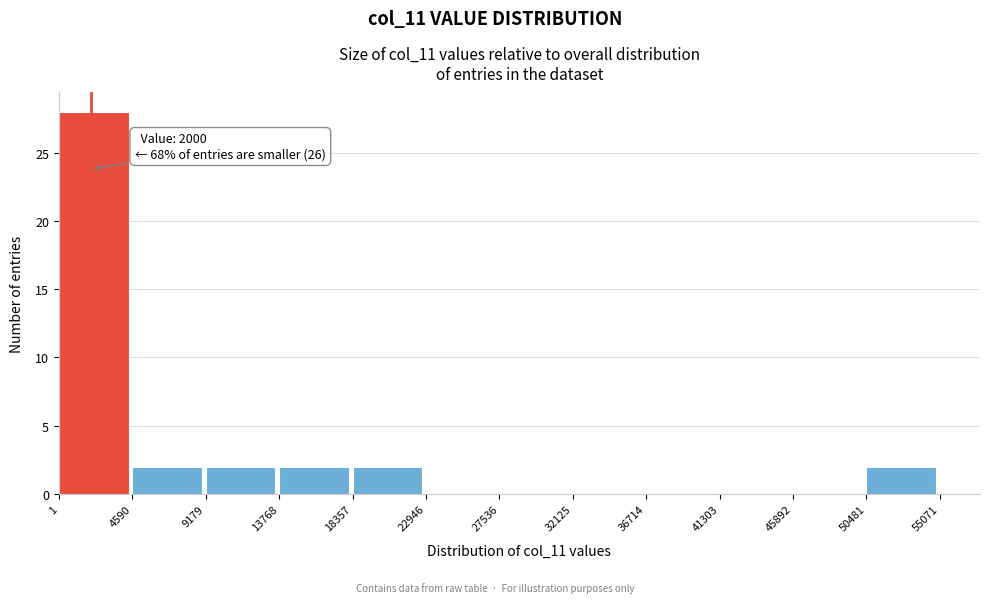

Which range on the x-axis has the tallest bar?

1 to 4590